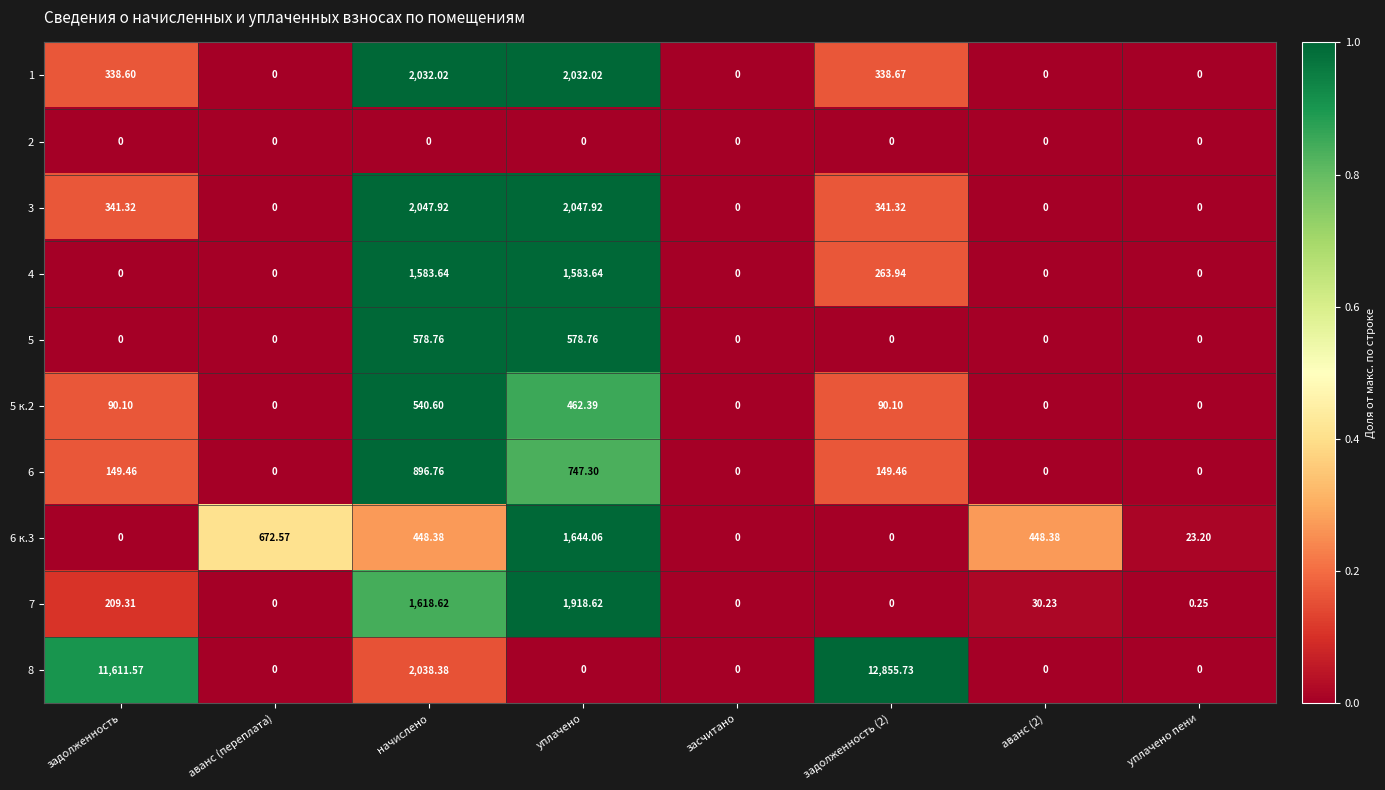

What is the total value across all series at уплачено?

11014.7